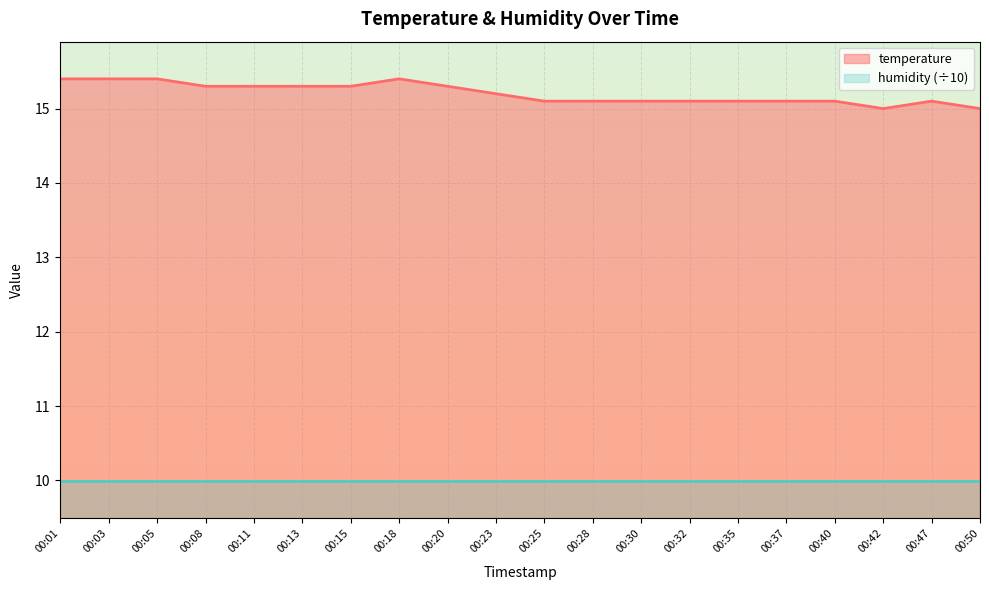

Is it true that the value at 00:03 is 15.4?

True